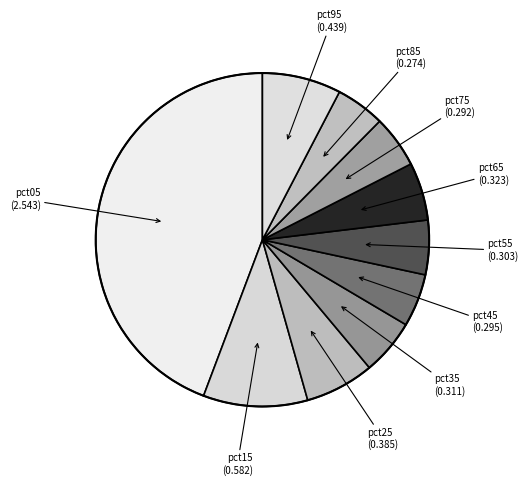

How many segments does this pie chart have?

10